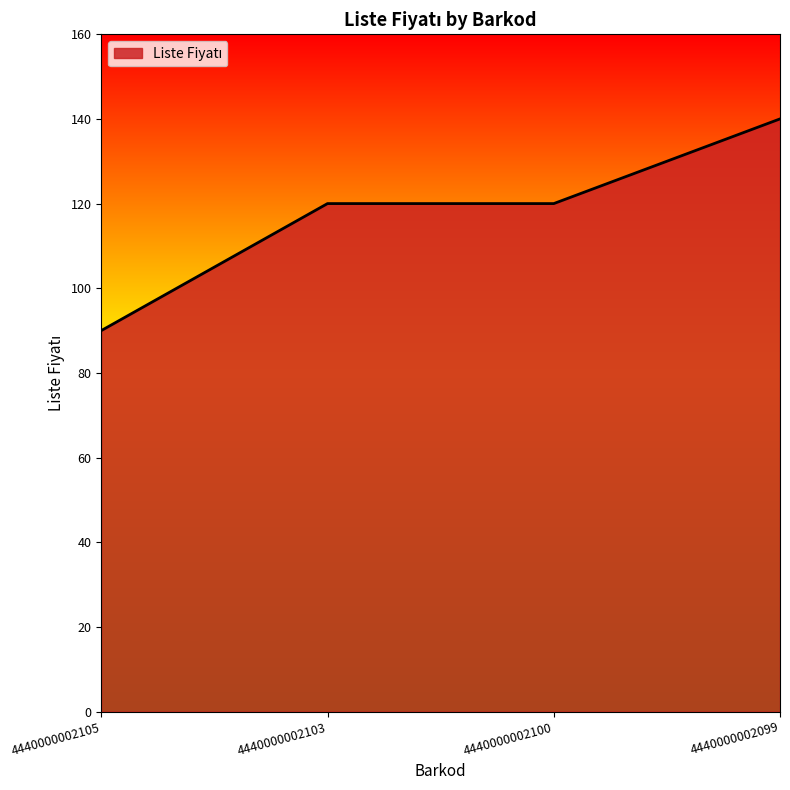

How many categories are shown in the chart?

4